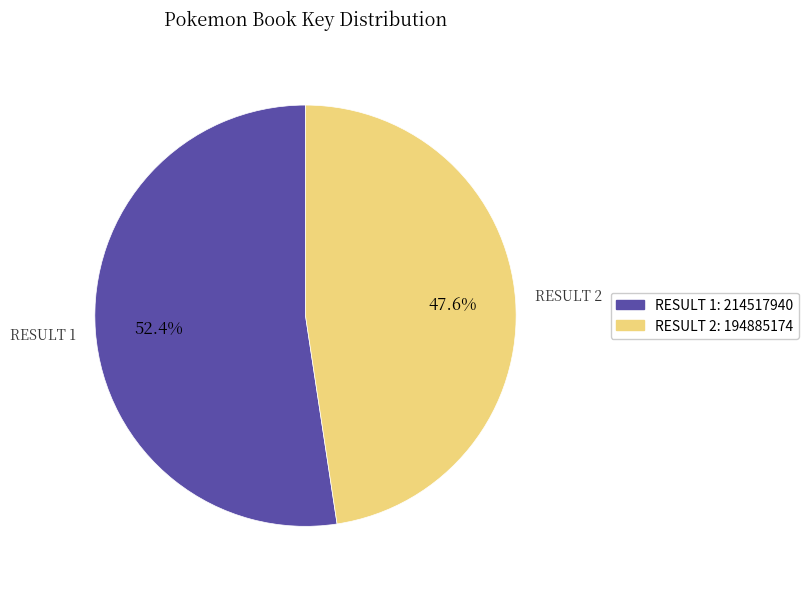

Is there any slice that represents more than half of the pie?

Yes